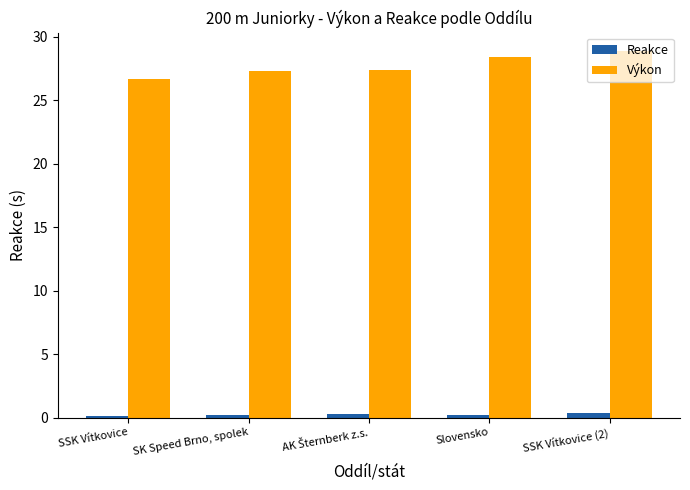

What are all the series names shown in the legend?

Reakce, Výkon